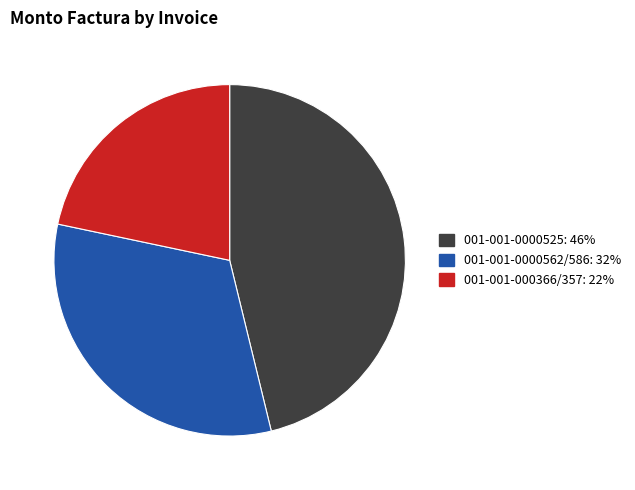

The 001-001-0000562/586 slice represents 32% of the pie. True or false?

True